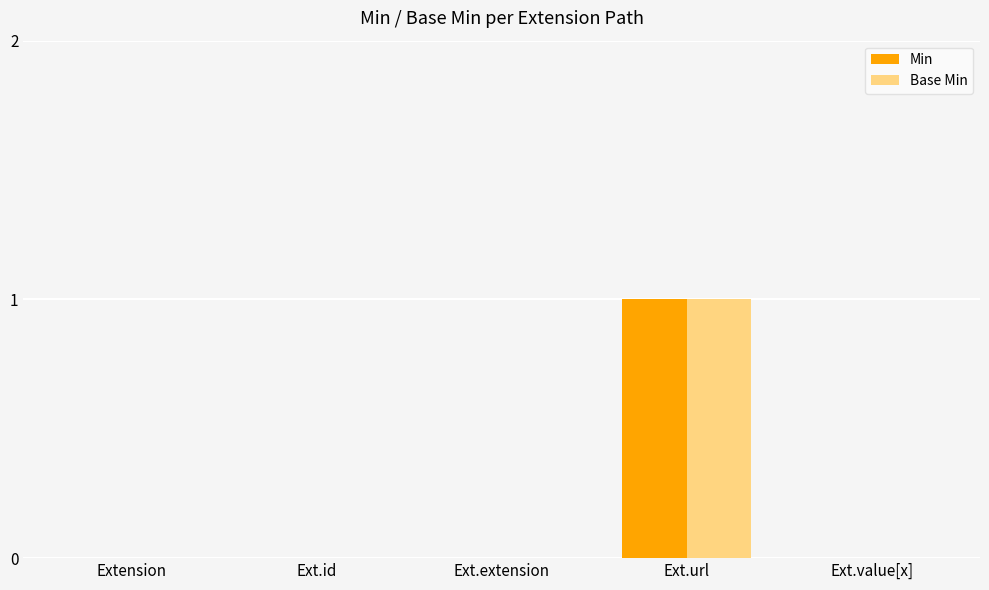

At which category does the chart reach its peak across all series?

Ext.url